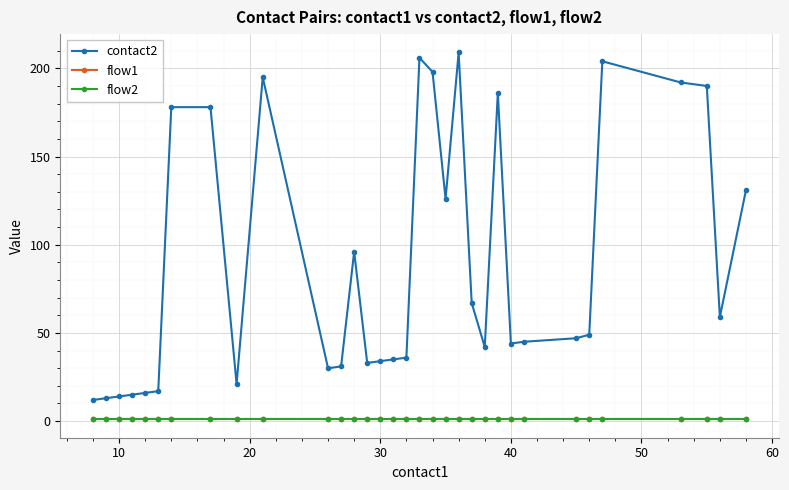

Is this an area chart (filled region under the line)?

No